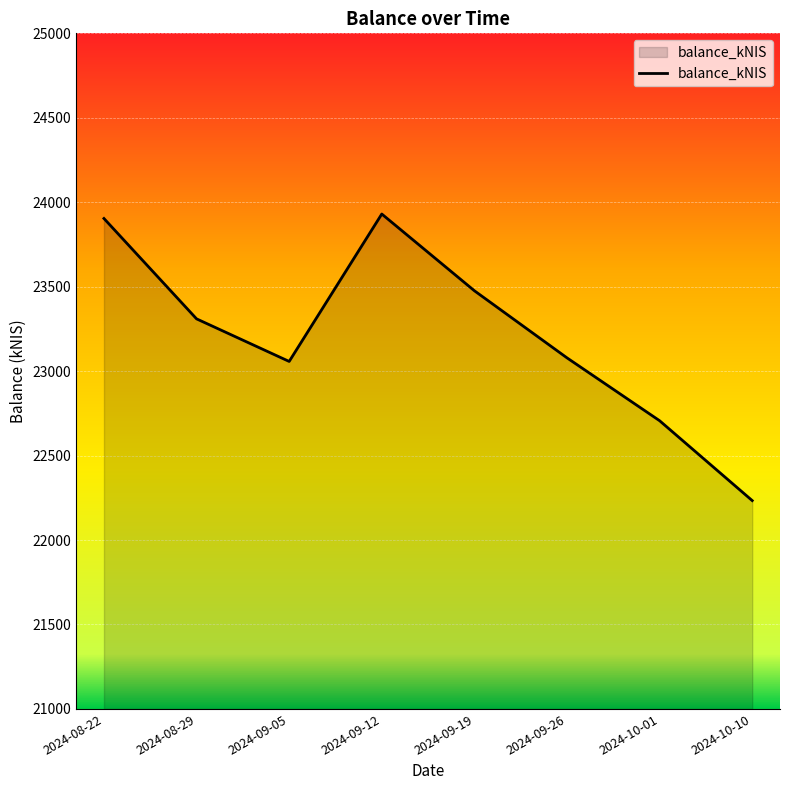

Between 2024-09-05 and 2024-10-01, which is larger?

2024-09-05